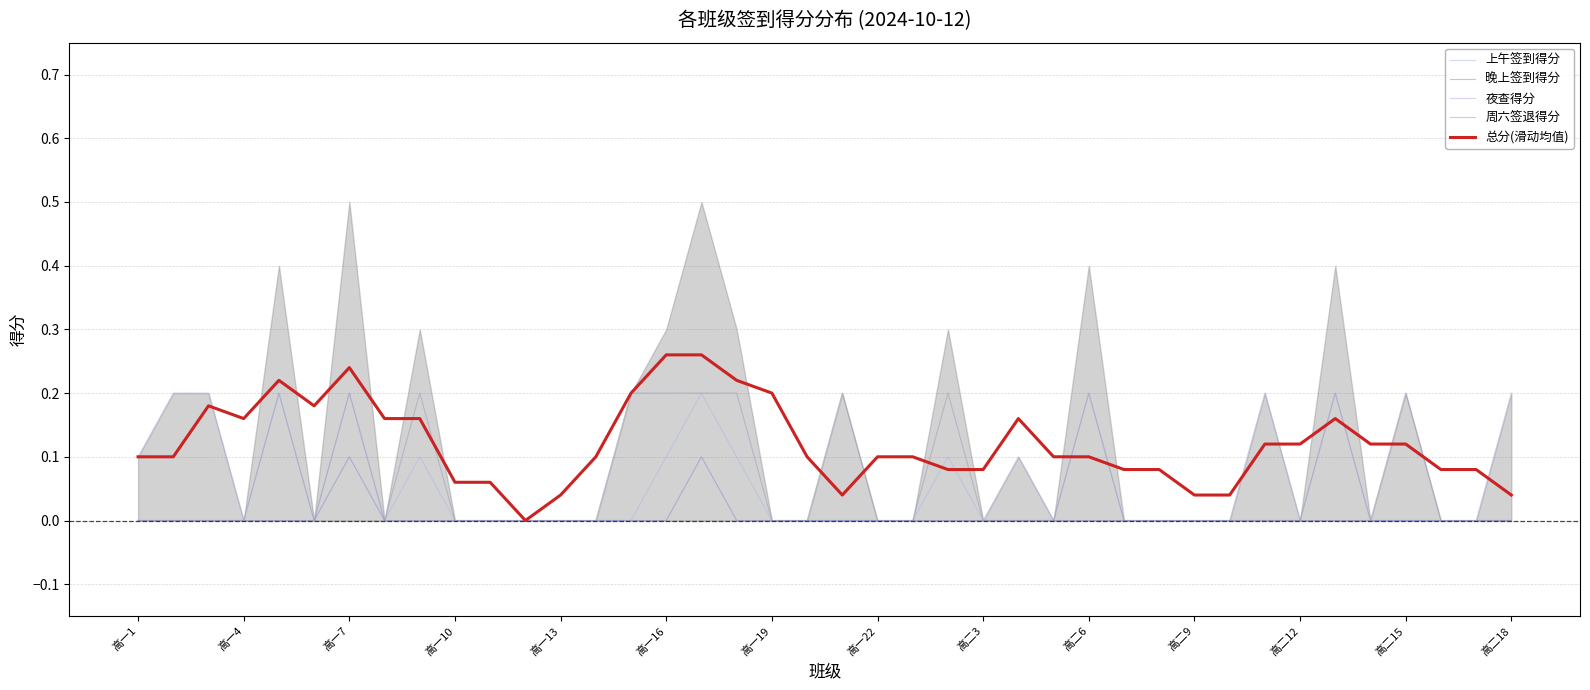

Which series has the widest spread of values?

总分(滑动均值)